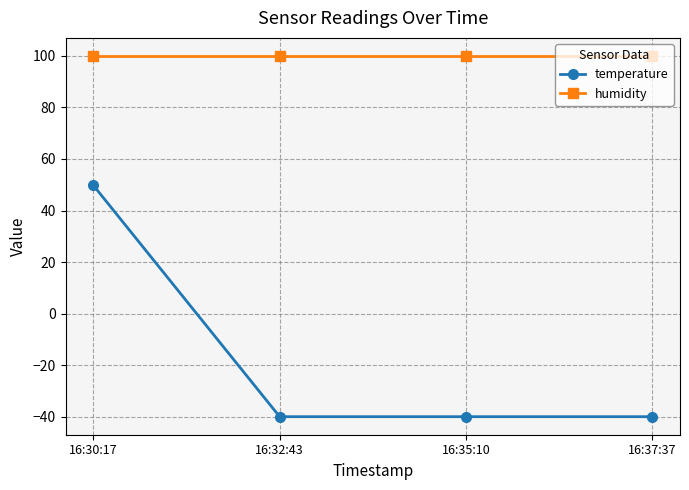

List the series in order of their overall mean, highest first.

humidity, temperature